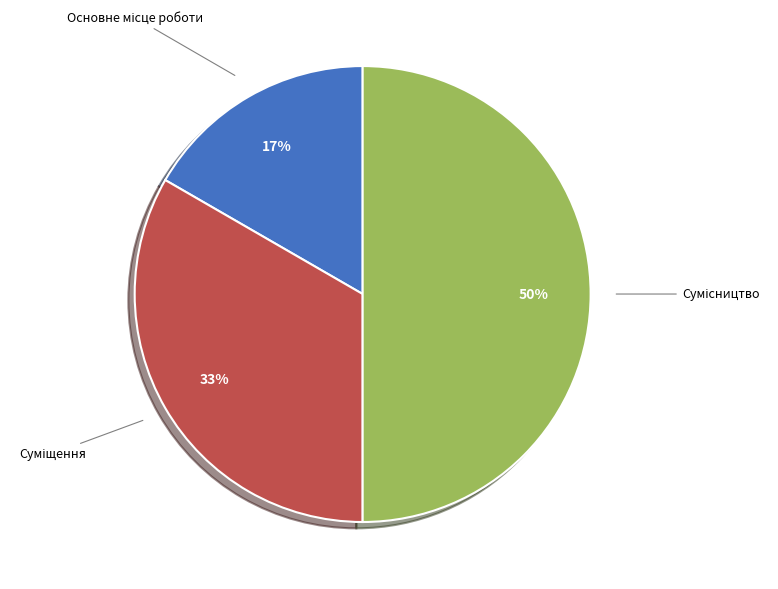

To the nearest percent, what is the average slice percentage?

33%